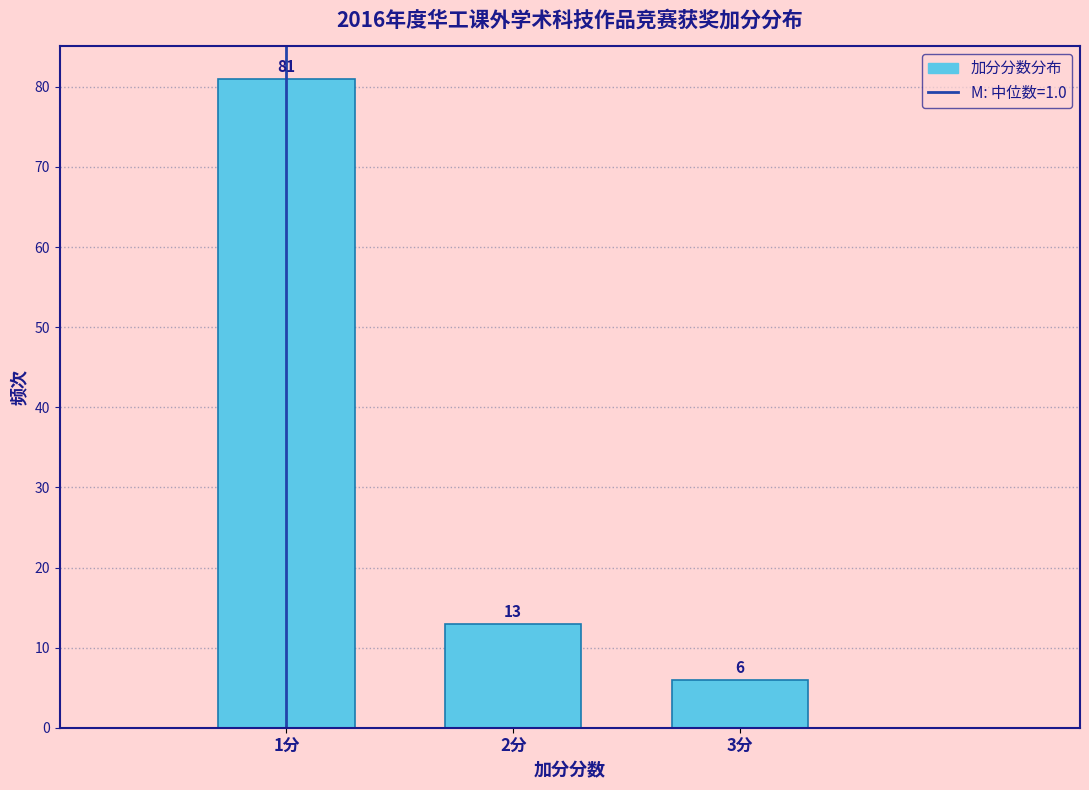

Over which range of the x-axis is the bar tallest?

0.5 to 1.5